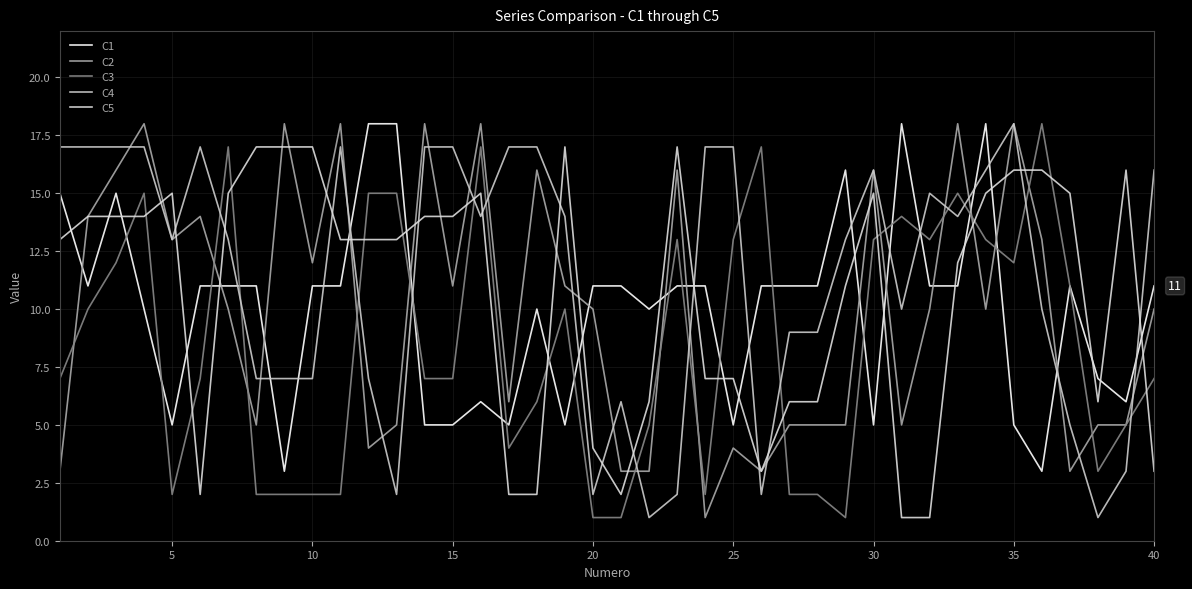

Does the chart have visible grid lines?

Yes